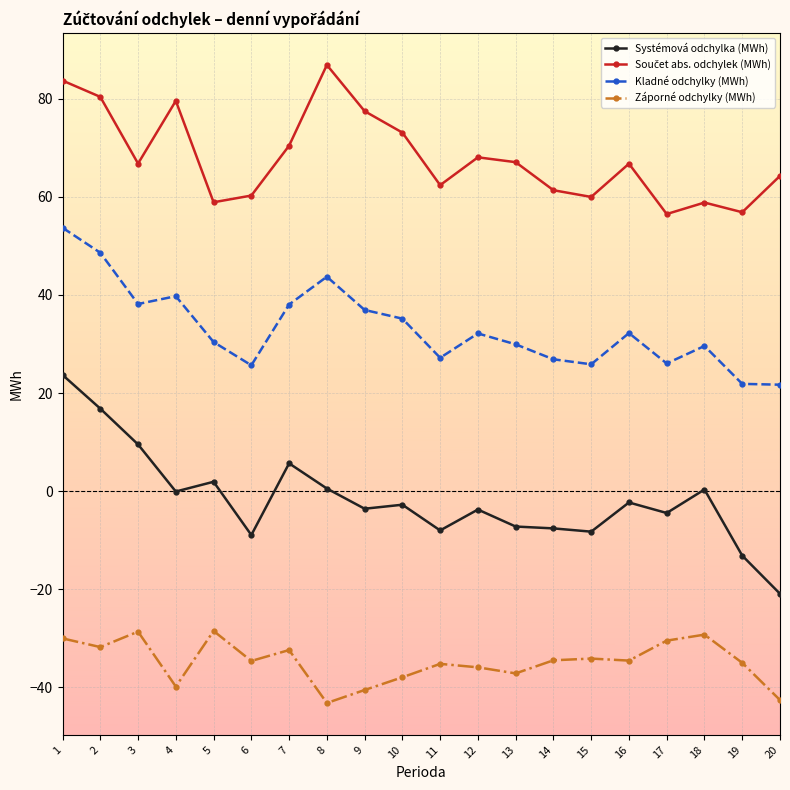

The value of Záporné odchylky (MWh) at 16 is -22.1. True or false?

False